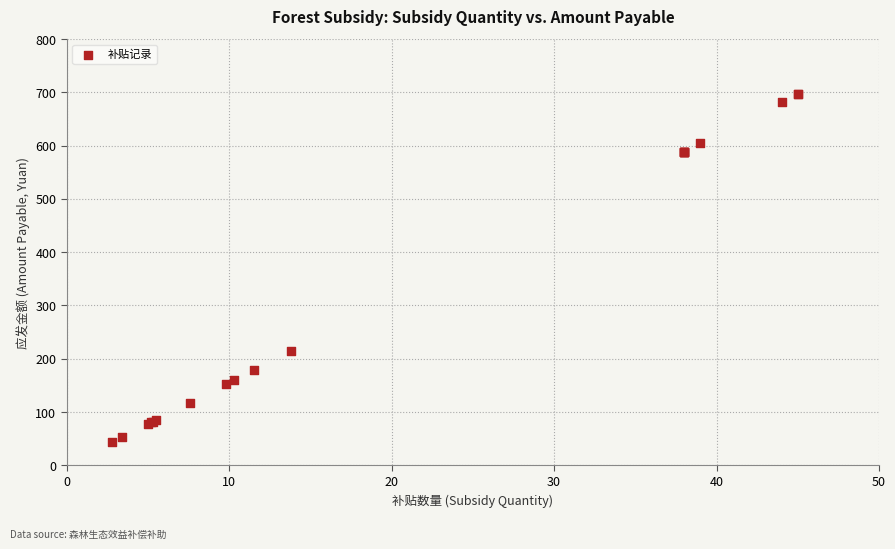

What Y value in the scatter plot is closest to 370?

213.9